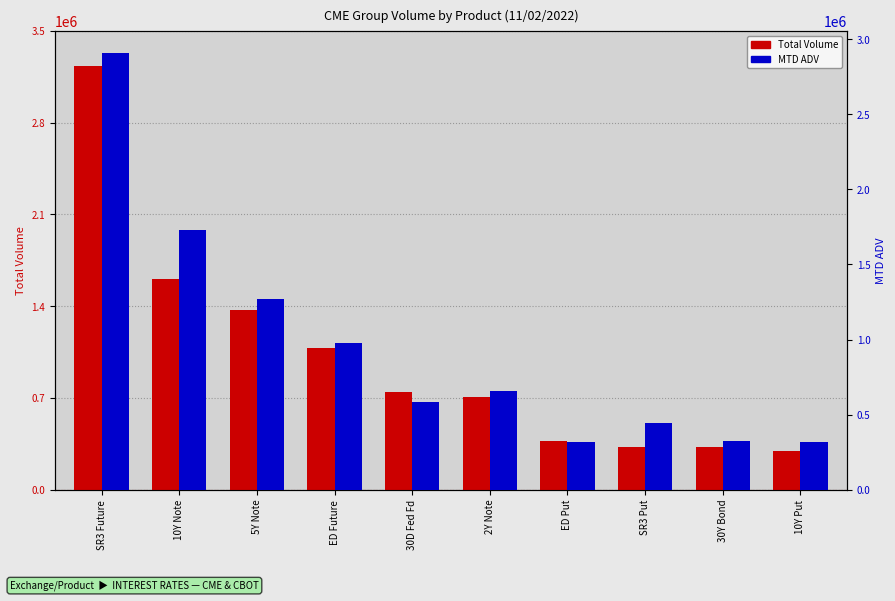

Which series has the largest total across all categories?

Total Volume